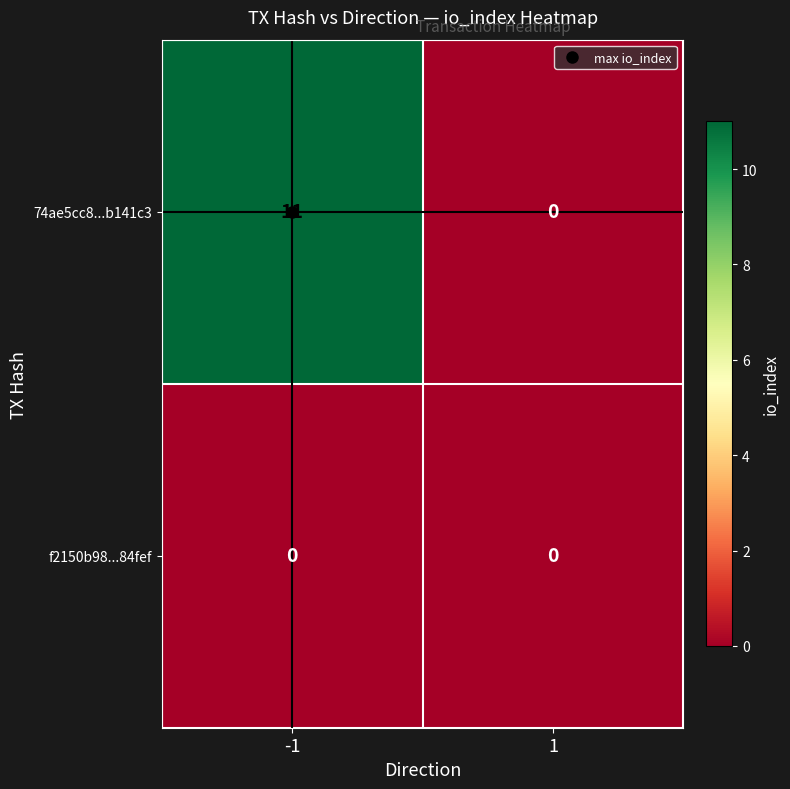

List the series in order of their overall mean, lowest first.

f2150b98...84fef, 74ae5cc8...b141c3